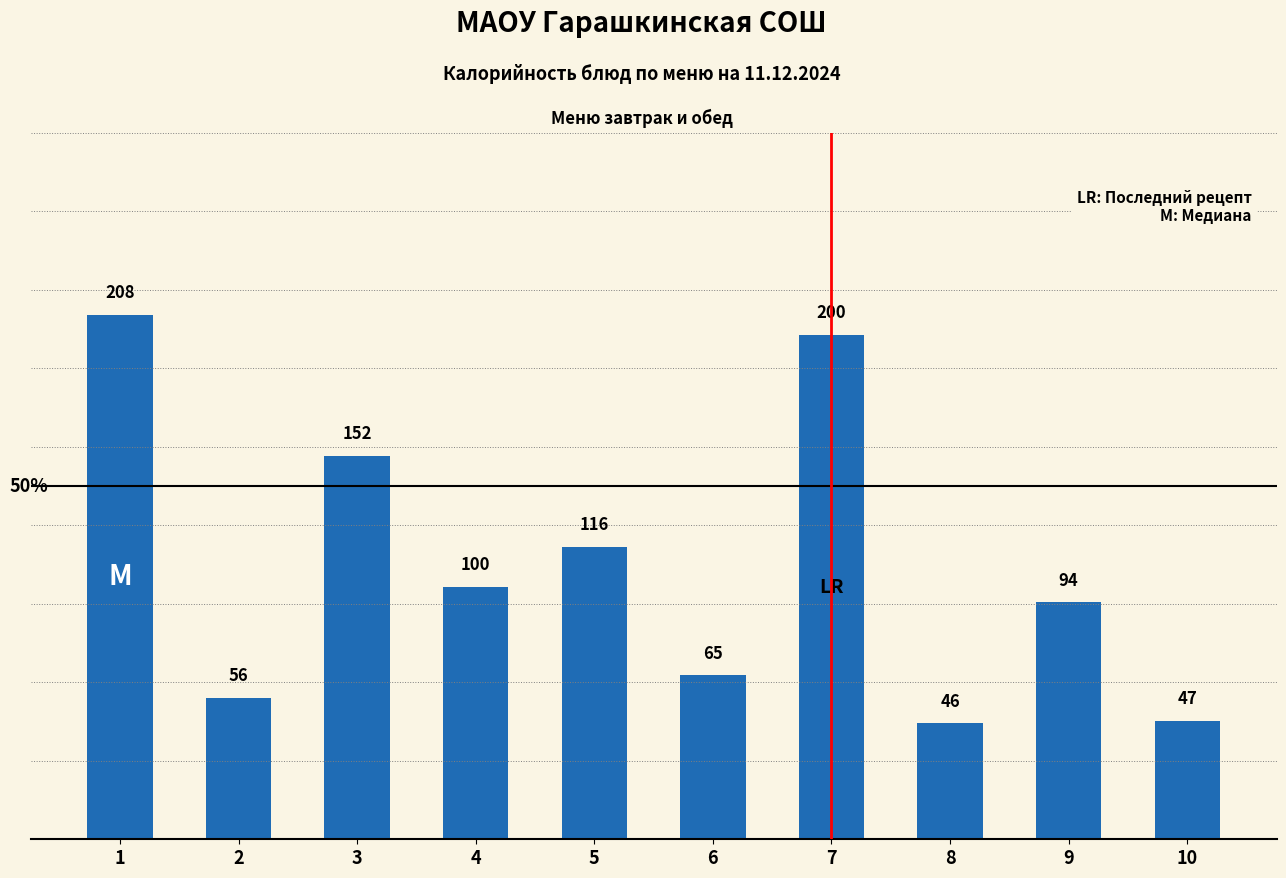

What is the average value?

108